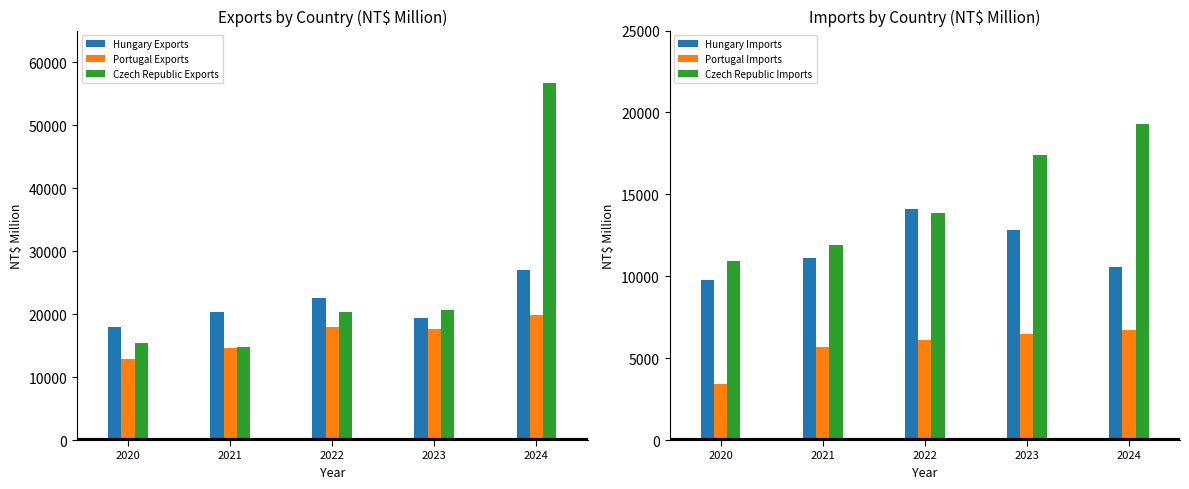

At which label does Portugal Exports reach its peak?

2024